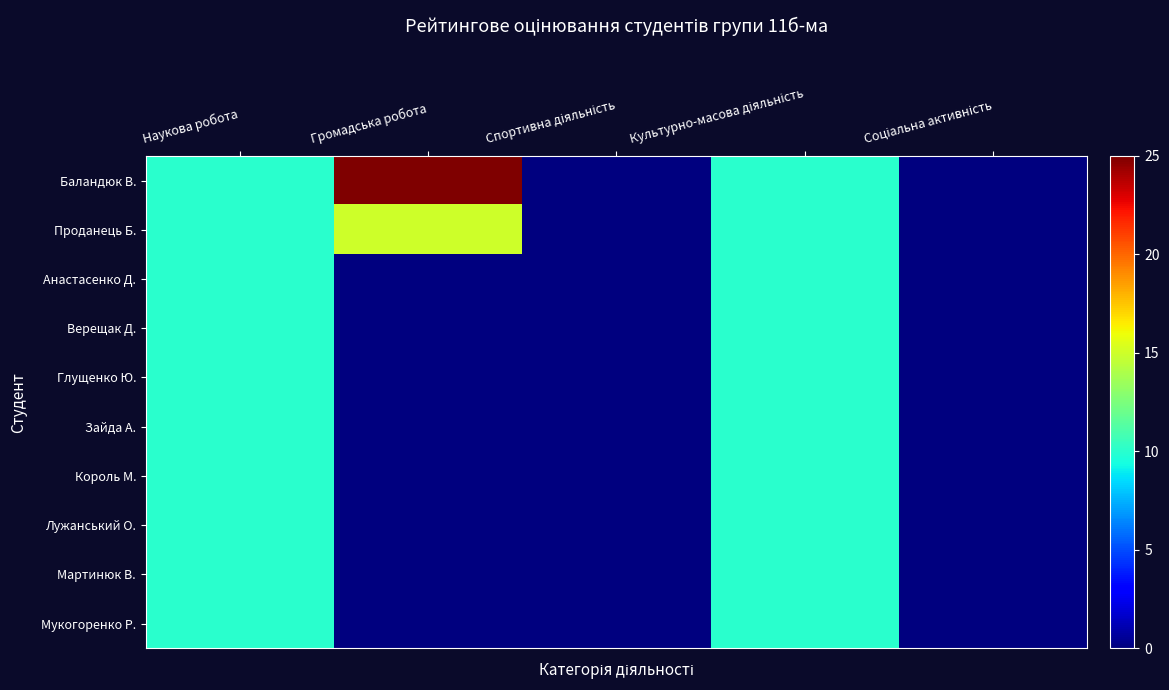

Reading right to left, extract all data points from this chart.

Баландюк В.: Соціальна активність=0	Культурно-масова діяльність=10	Спортивна діяльність=0	Громадська робота=25	Наукова робота=10
Проданець Б.: Соціальна активність=0	Культурно-масова діяльність=10	Спортивна діяльність=0	Громадська робота=15	Наукова робота=10
Анастасенко Д.: Соціальна активність=0	Культурно-масова діяльність=10	Спортивна діяльність=0	Громадська робота=0	Наукова робота=10
Верещак Д.: Соціальна активність=0	Культурно-масова діяльність=10	Спортивна діяльність=0	Громадська робота=0	Наукова робота=10
Глущенко Ю.: Соціальна активність=0	Культурно-масова діяльність=10	Спортивна діяльність=0	Громадська робота=0	Наукова робота=10
Зайда А.: Соціальна активність=0	Культурно-масова діяльність=10	Спортивна діяльність=0	Громадська робота=0	Наукова робота=10
Король М.: Соціальна активність=0	Культурно-масова діяльність=10	Спортивна діяльність=0	Громадська робота=0	Наукова робота=10
Лужанський О.: Соціальна активність=0	Культурно-масова діяльність=10	Спортивна діяльність=0	Громадська робота=0	Наукова робота=10
Мартинюк В.: Соціальна активність=0	Культурно-масова діяльність=10	Спортивна діяльність=0	Громадська робота=0	Наукова робота=10
Мукогоренко Р.: Соціальна активність=0	Культурно-масова діяльність=10	Спортивна діяльність=0	Громадська робота=0	Наукова робота=10